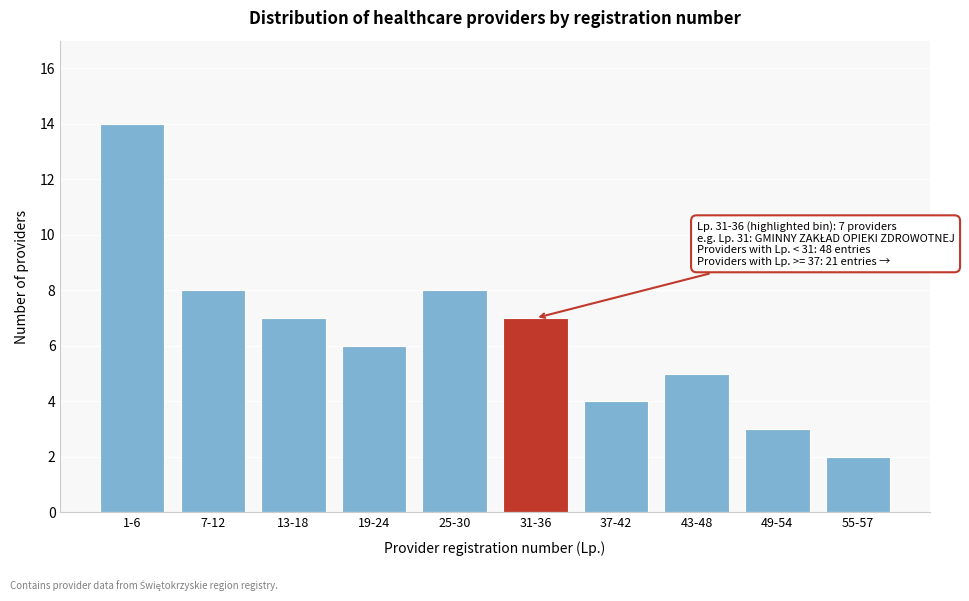

Reading left to right, extract all data points from this chart.

14	8	7	6	8	7	4	5	3	2